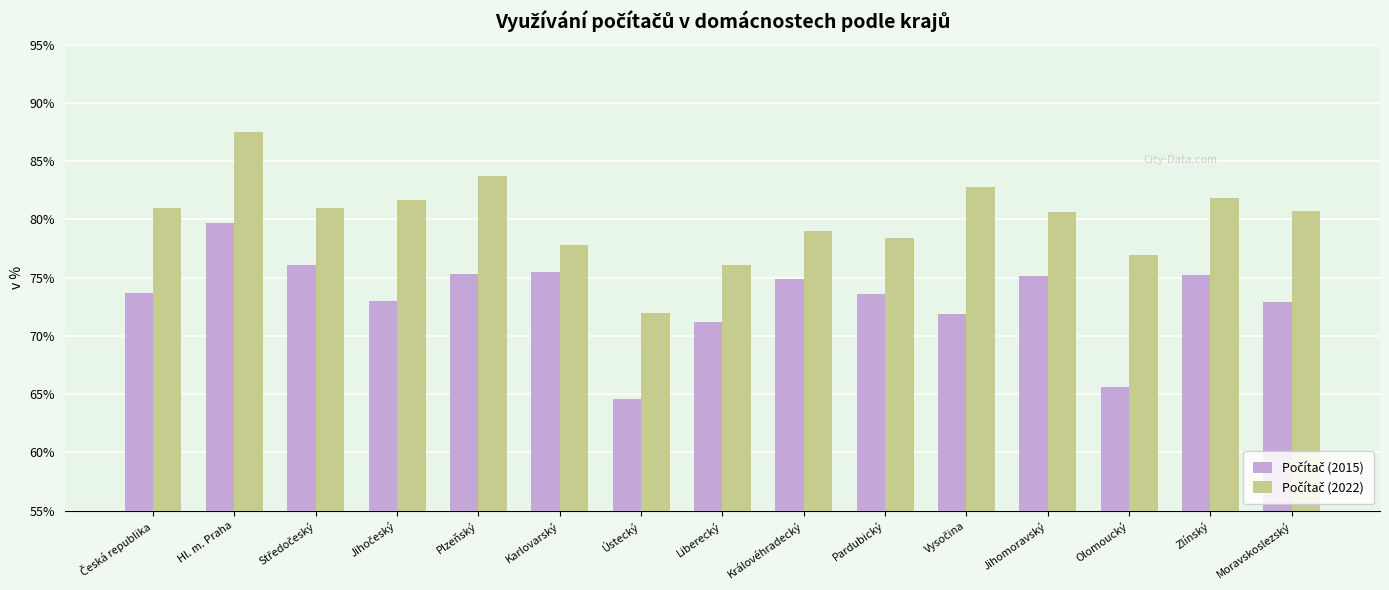

What is the spread (max minus min) of values at Liberecký?

4.9